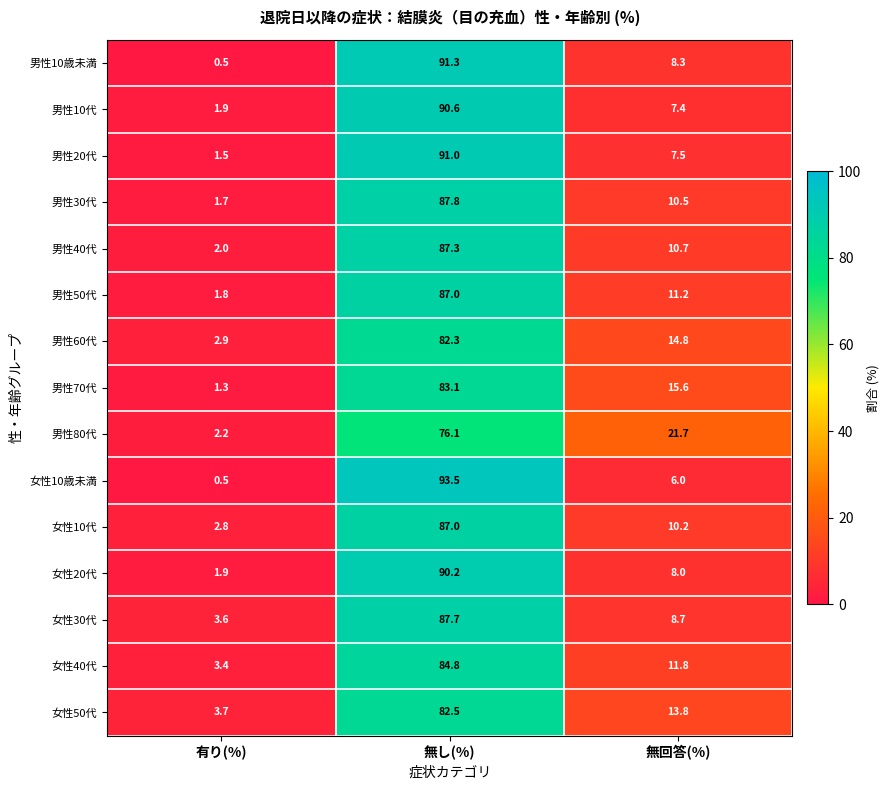

How many values in the 女性40代 series exceed 11?

2